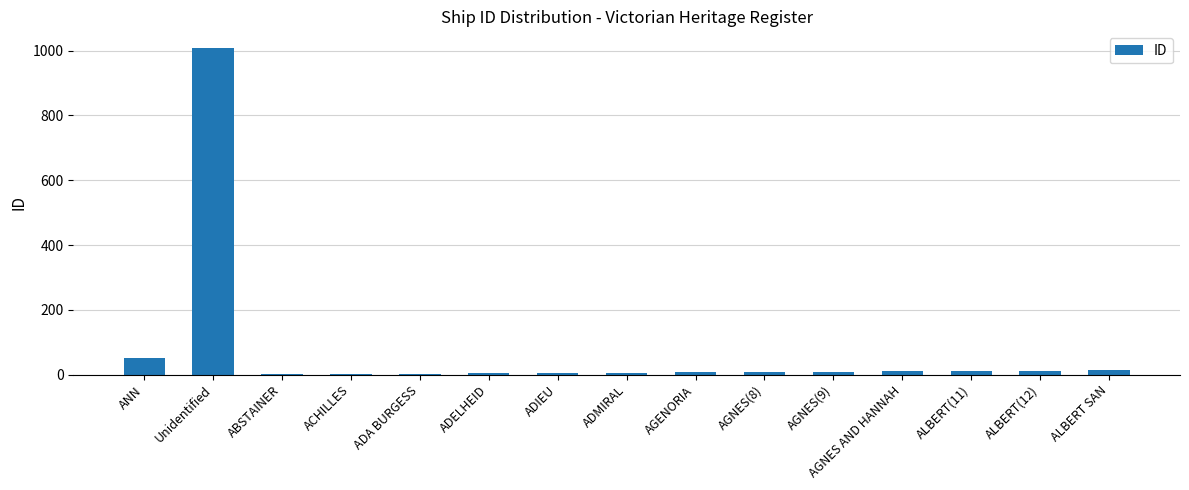

What is the change in value from ADA BURGESS to AGNES(9)?

+6